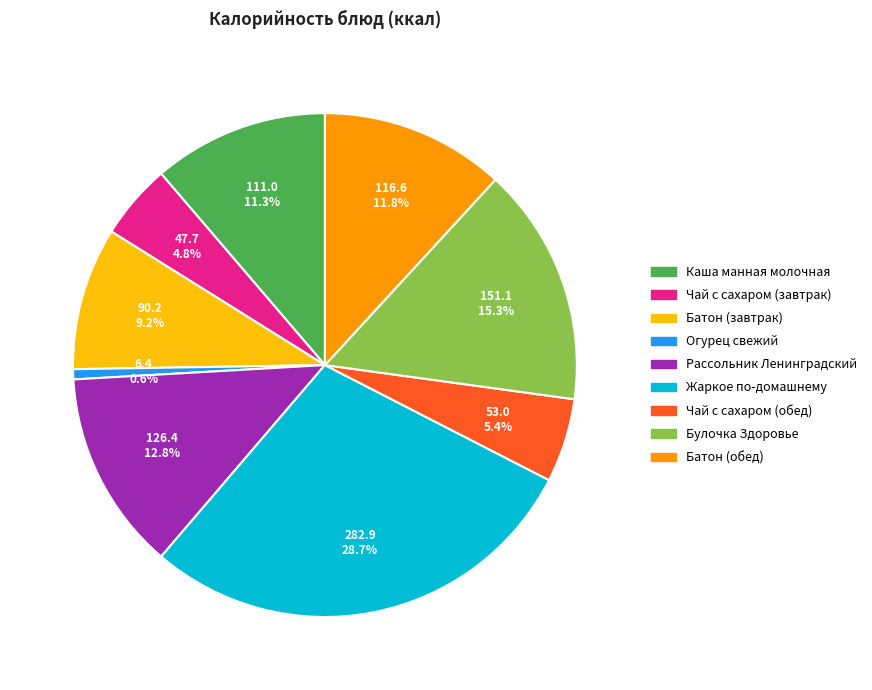

To the nearest percent, what is the difference between the Рассольник Ленинградский and Жаркое по-домашнему slice percentages?

16%